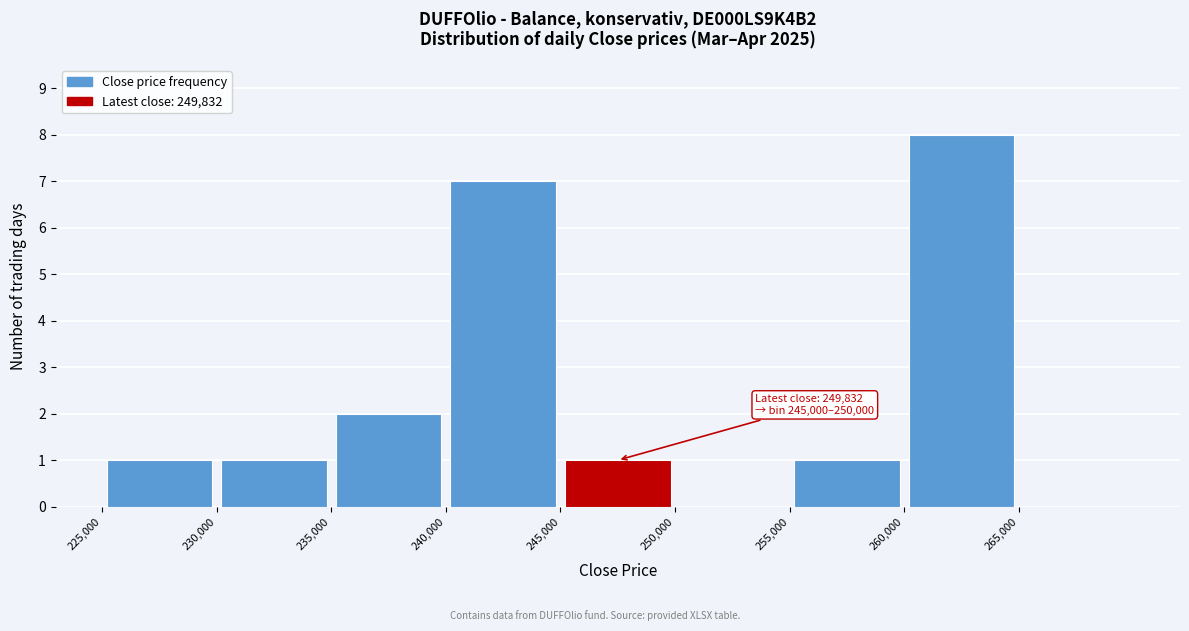

Over which range of the x-axis is the bar tallest?

260000 to 265000